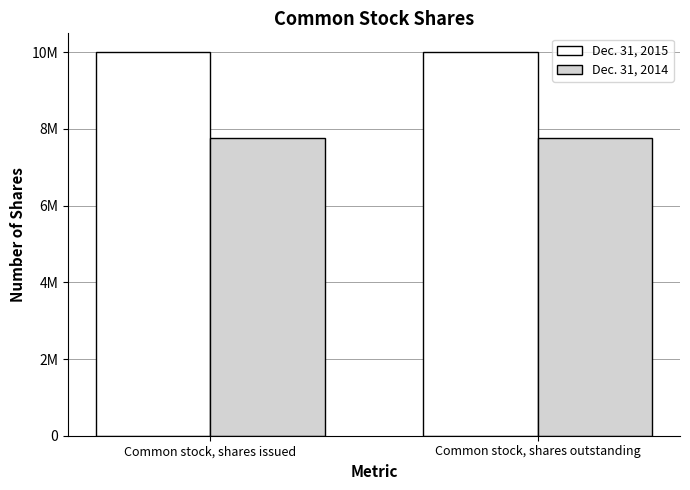

Reading left to right, transcribe all the data shown in this chart.

Dec. 31, 2015: 9992941	9992941
Dec. 31, 2014: 7753717	7753717